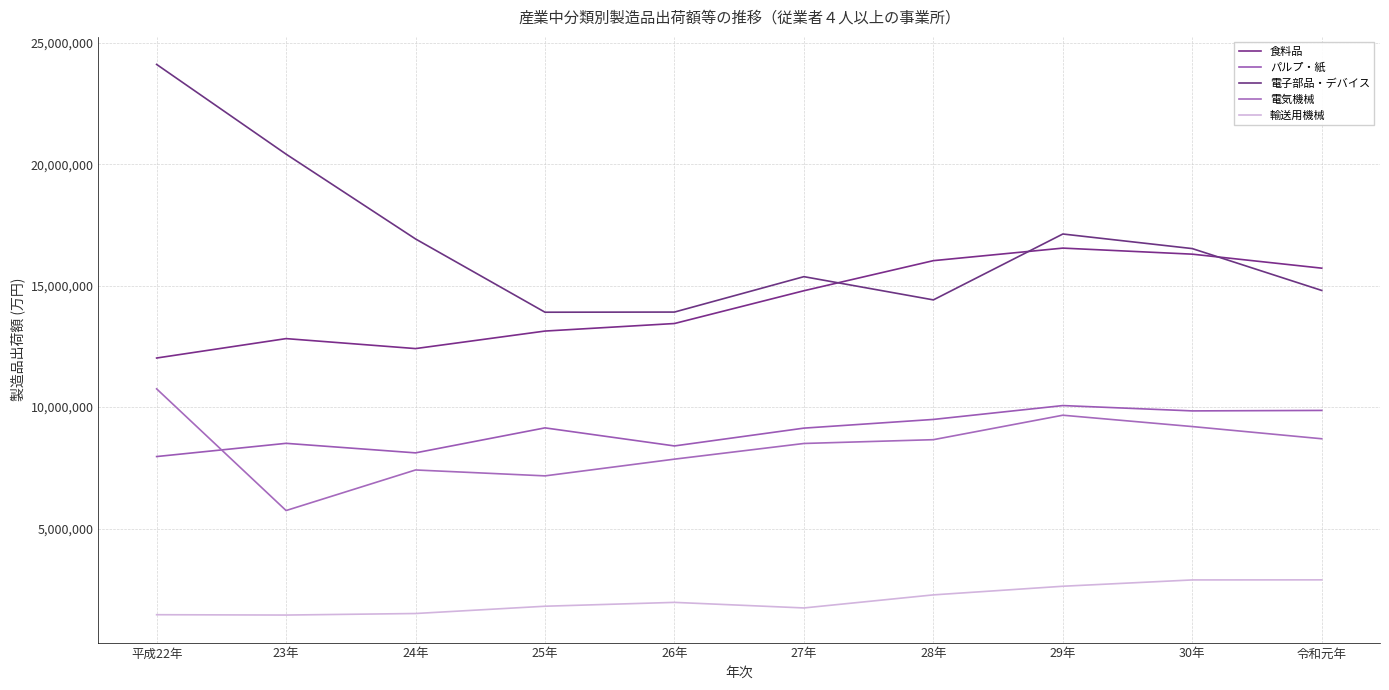

What is the lowest value of the パルプ・紙 series?

7966266